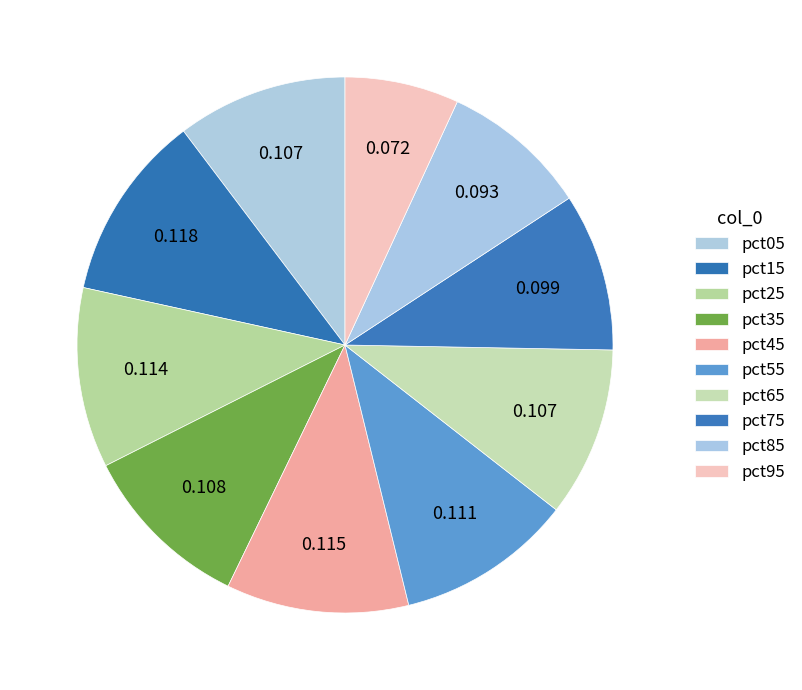

How many segments does this pie chart have?

10